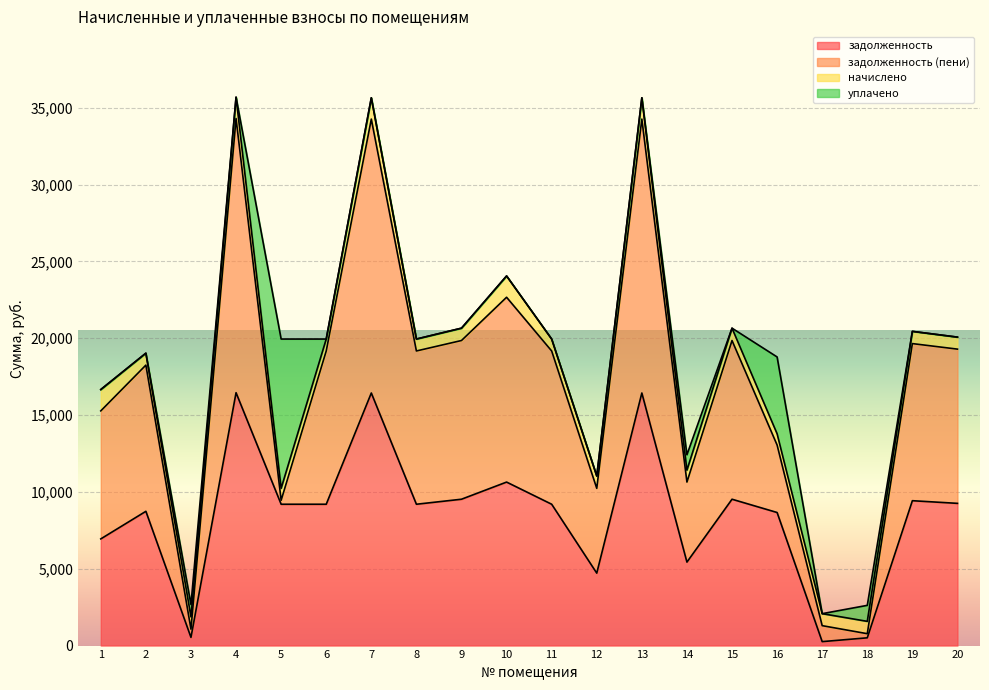

What are all the series names shown in the legend?

задолженность, задолженность (пени), начислено, уплачено